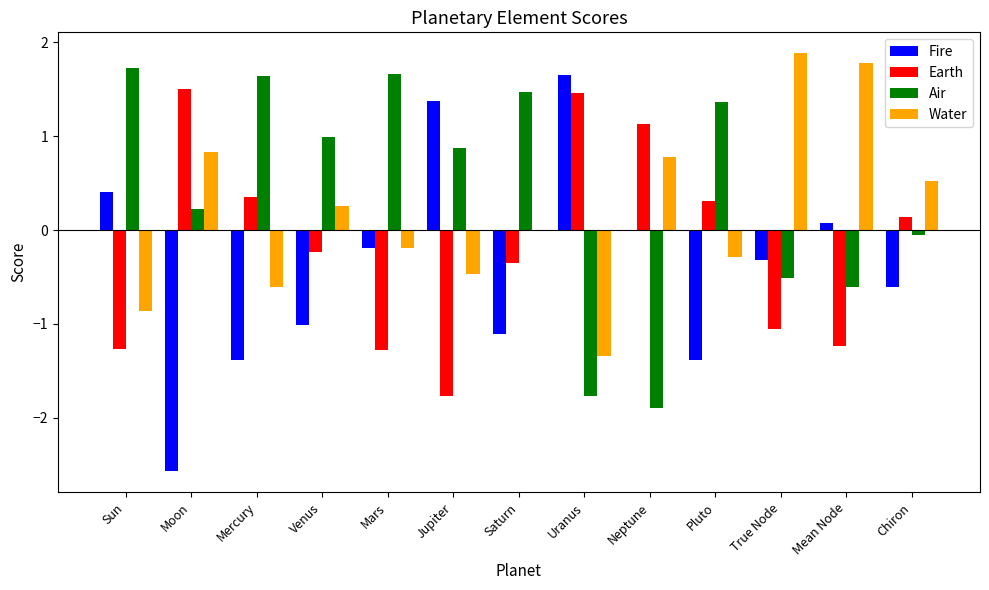

What is the sum of all Water values?

2.3